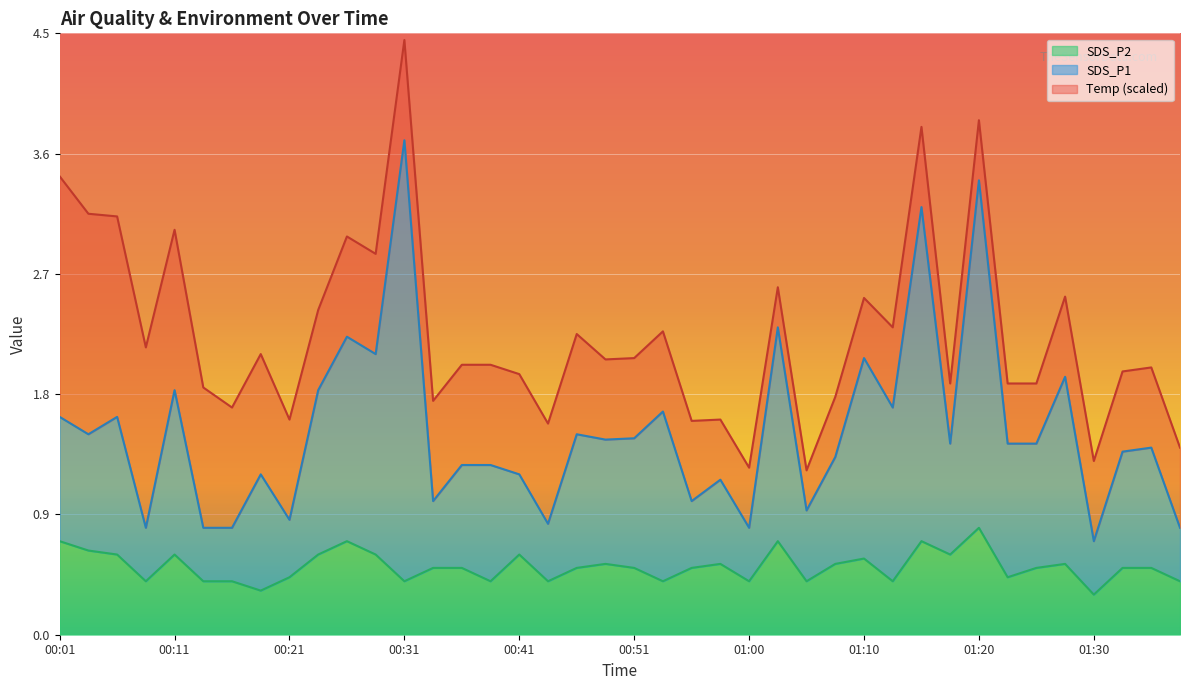

Which category has the highest value in the SDS_P2 series?

01:20